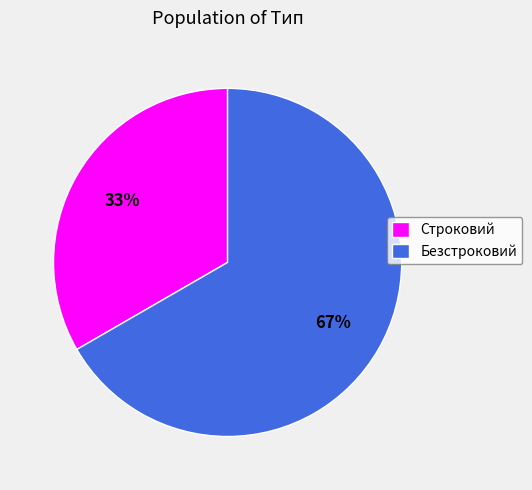

Which has a higher value, Безстроковий or Строковий?

Безстроковий